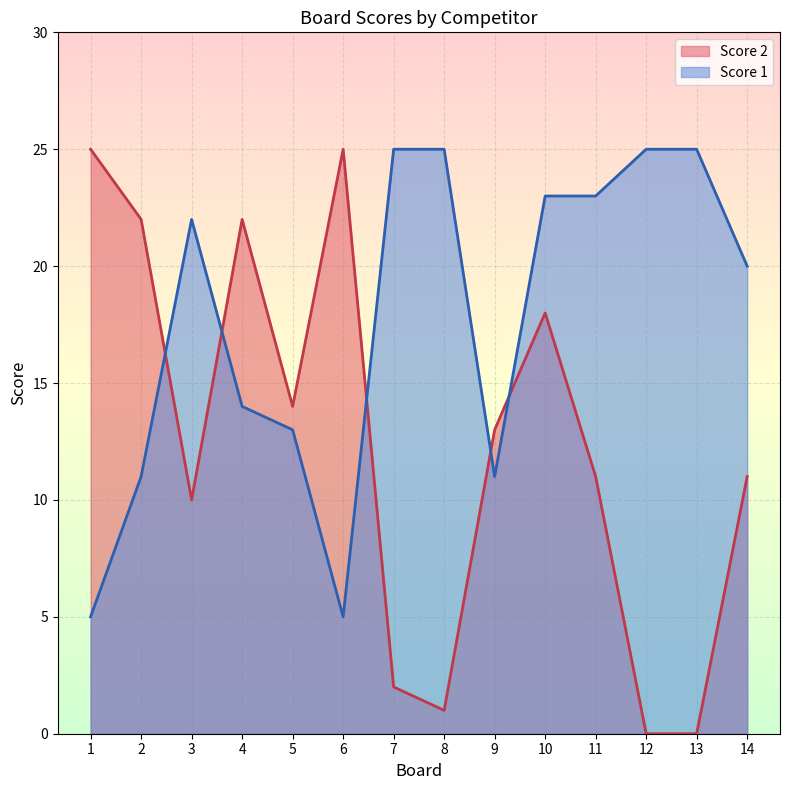

What is the value of the Score 1 point at the 7th from the left?

25